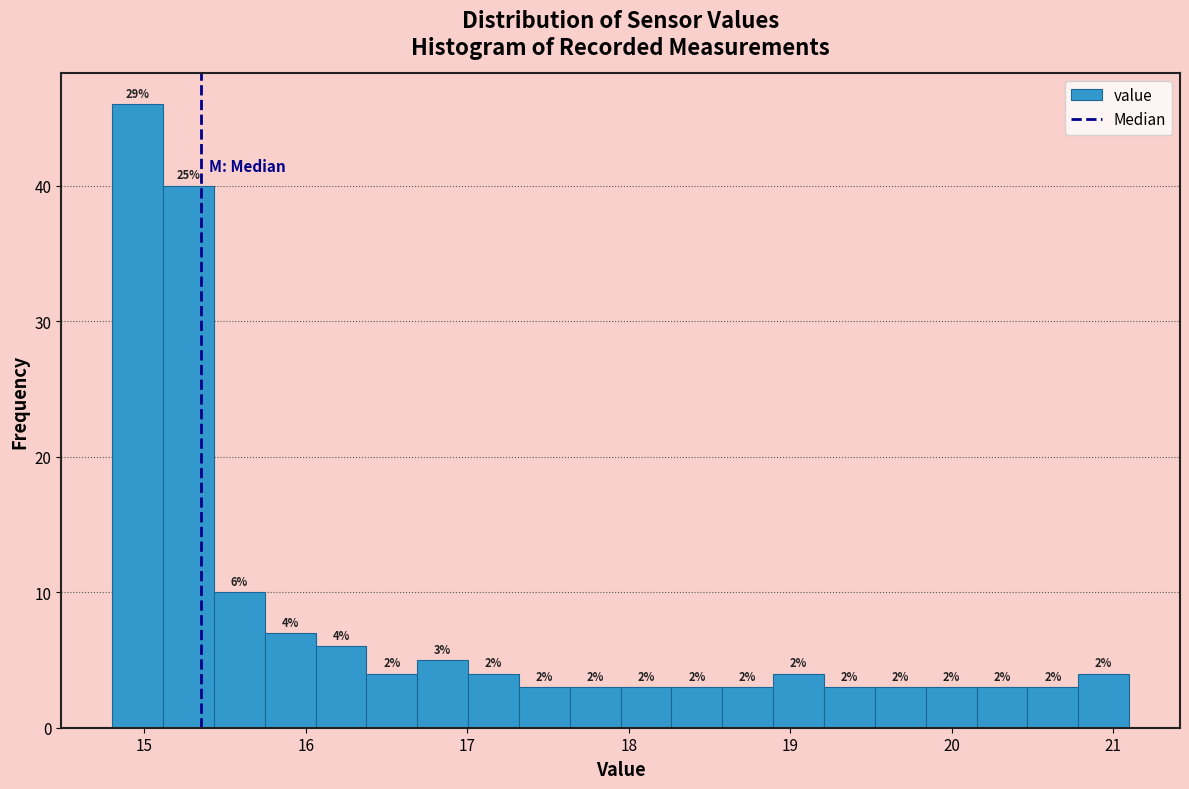

Read against the x-axis, roughly where is the centre of the tallest bar?

15.0